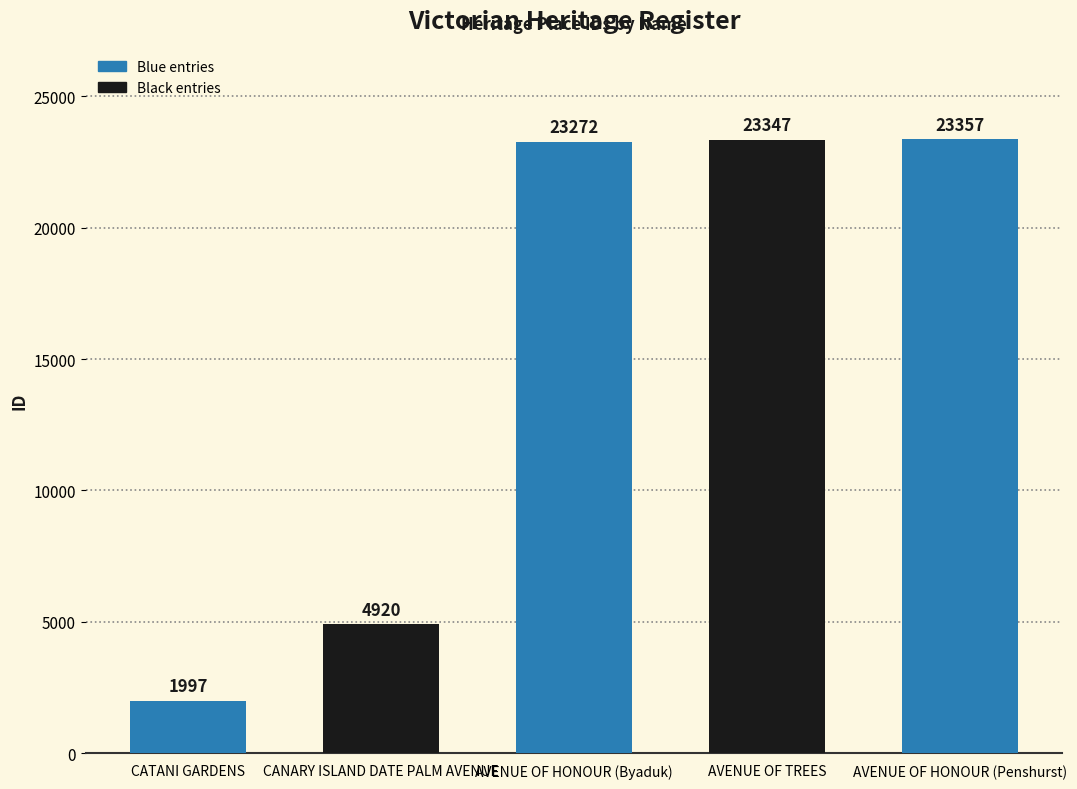

Between AVENUE OF TREES and CATANI GARDENS, which is larger?

AVENUE OF TREES